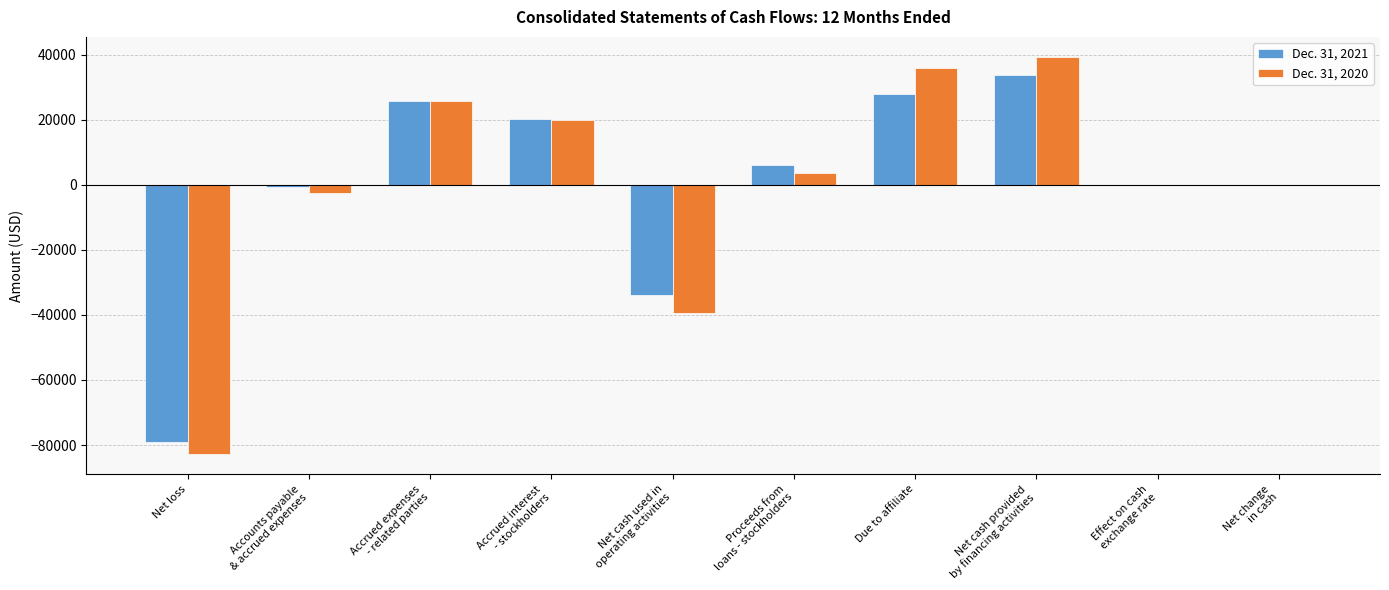

What is the spread (max minus min) of values at Due to affiliate?

8019